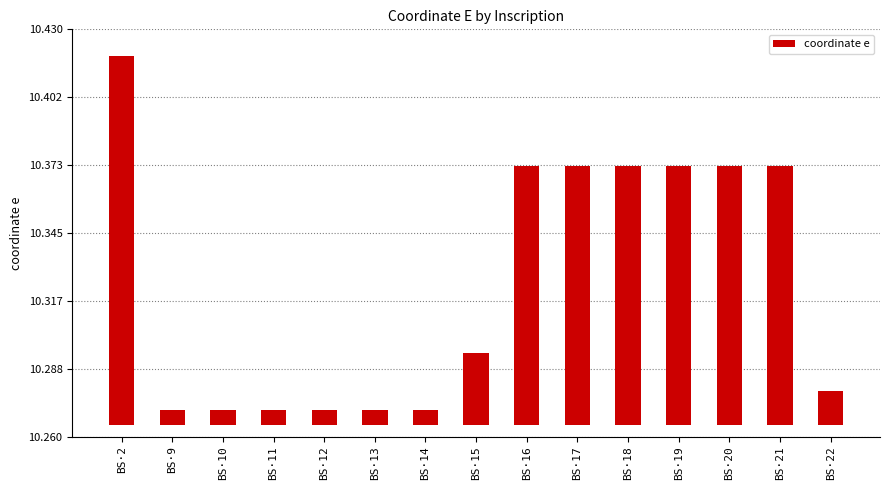

At which label is the value closest to 0?

BS·9